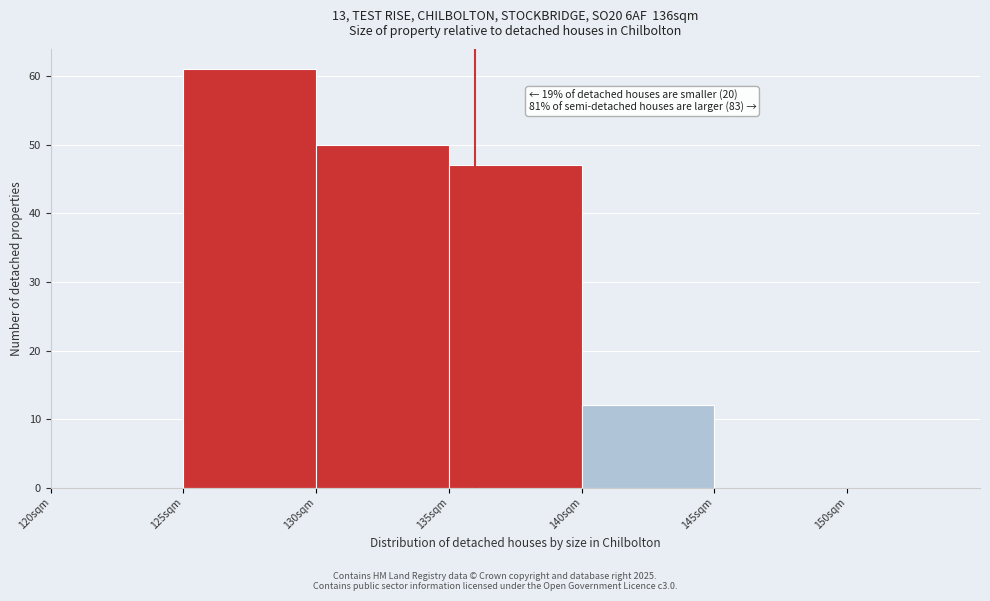

Which range on the x-axis has the tallest bar?

125 to 130